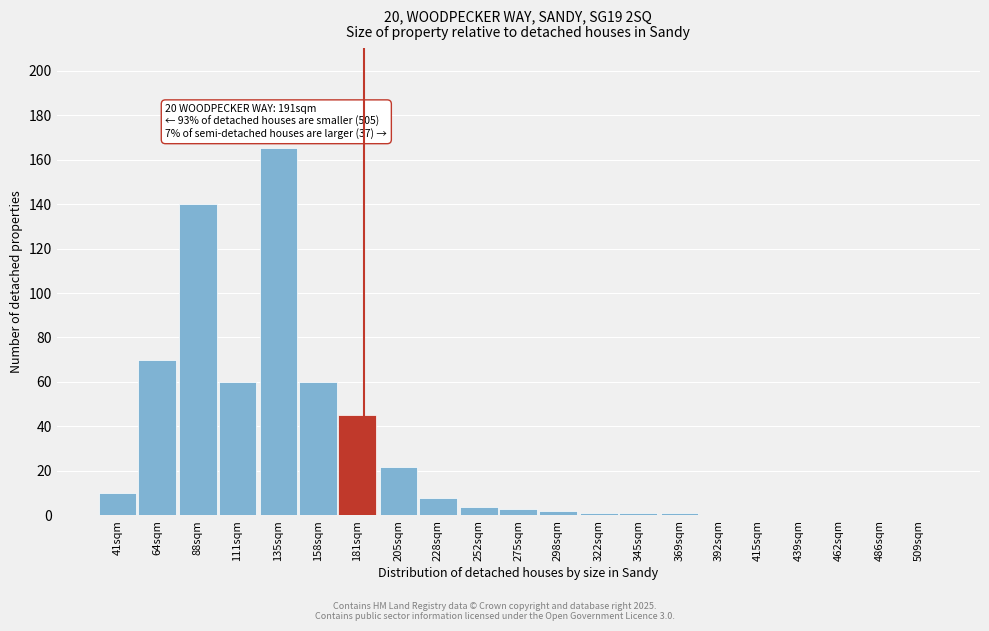

Reading left to right, extract all data points from this chart.

41sqm=10	64sqm=70	88sqm=140	111sqm=60	135sqm=165	158sqm=60	181sqm=45	205sqm=22	228sqm=8	252sqm=4	275sqm=3	298sqm=2	322sqm=1	345sqm=1	369sqm=1	392sqm=0	415sqm=0	439sqm=0	462sqm=0	486sqm=0	509sqm=0